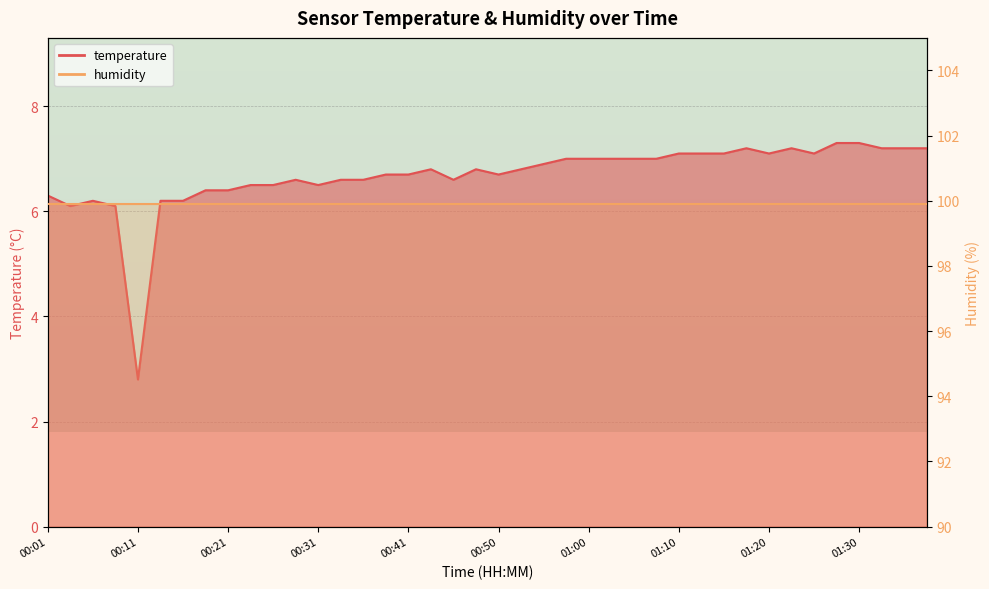

Rank the categories by value from lowest to highest.

00:11, 00:04, 00:08, 00:06, 00:13, 00:16, 00:01, 00:18, 00:21, 00:23, 00:26, 00:31, 00:28, 00:33, 00:36, 00:45, 00:38, 00:41, 00:50, 00:43, 00:48, 00:53, 00:55, 00:58, 01:00, 01:03, 01:05, 01:08, 01:10, 01:13, 01:15, 01:20, 01:25, 01:18, 01:22, 01:32, 01:35, 01:37, 01:27, 01:30